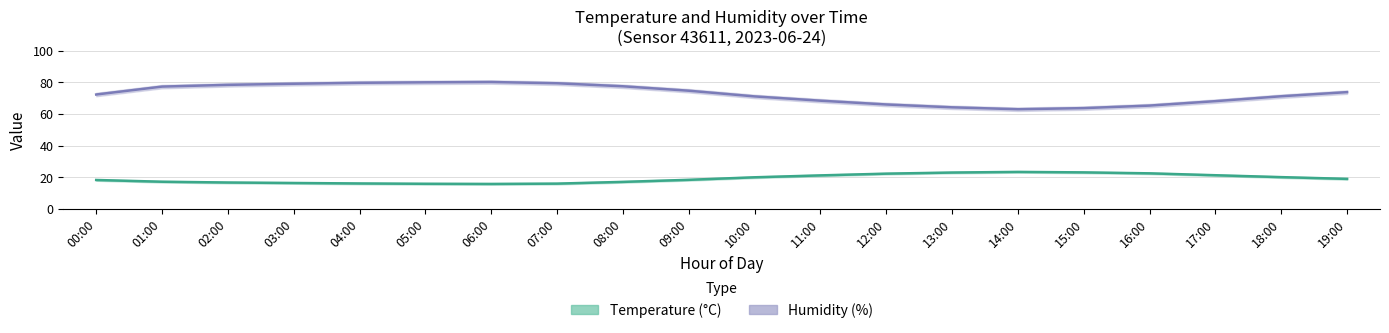

What is the label of the 1st point from the left?

00:00